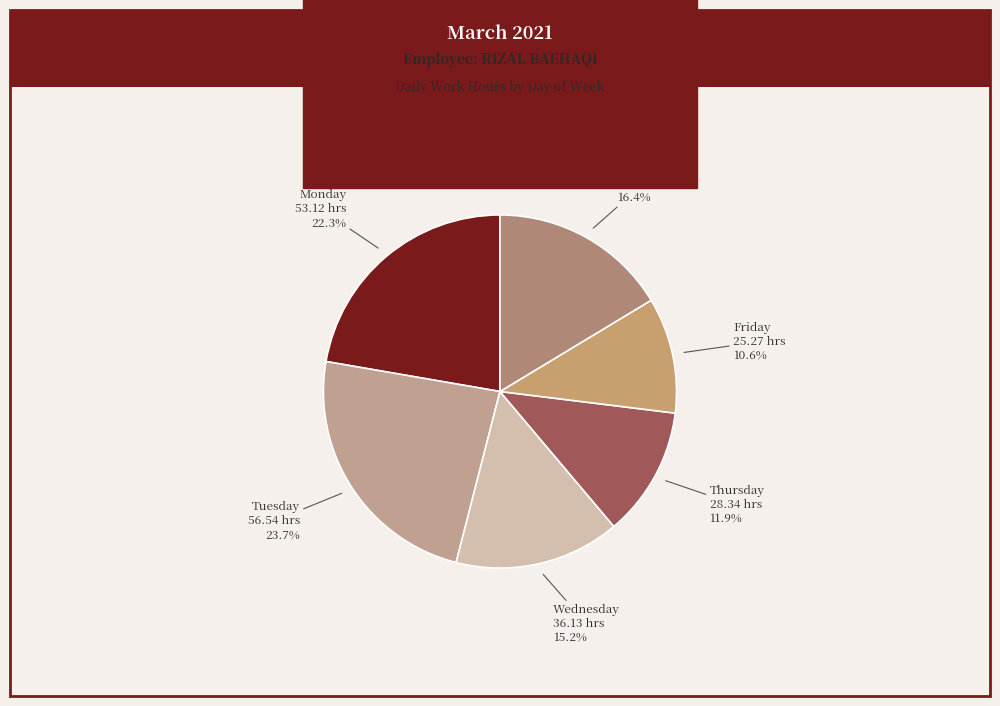

How many segments does this pie chart have?

6